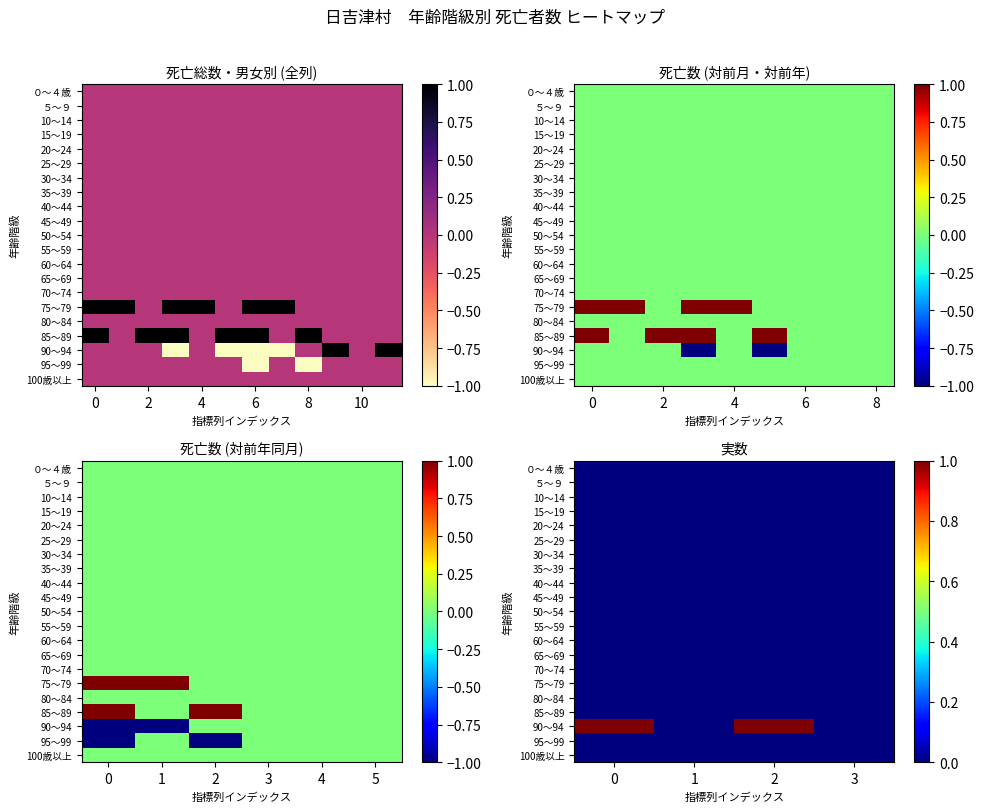

What is the greatest value displayed?

1